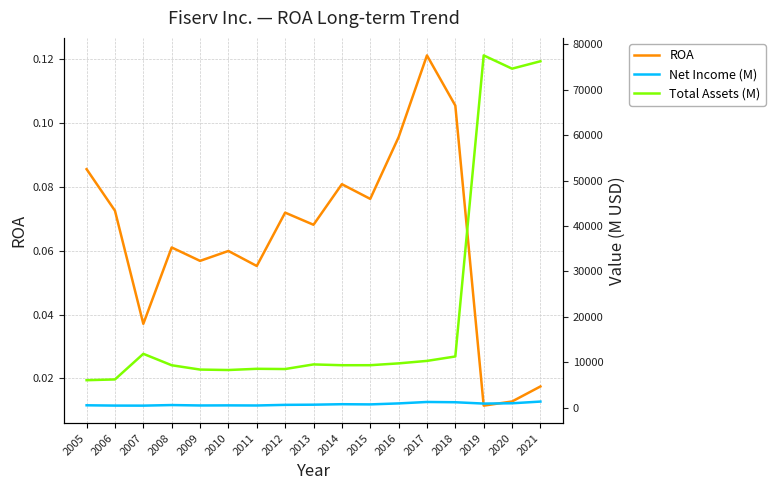

Count the number of data series in this chart.

3